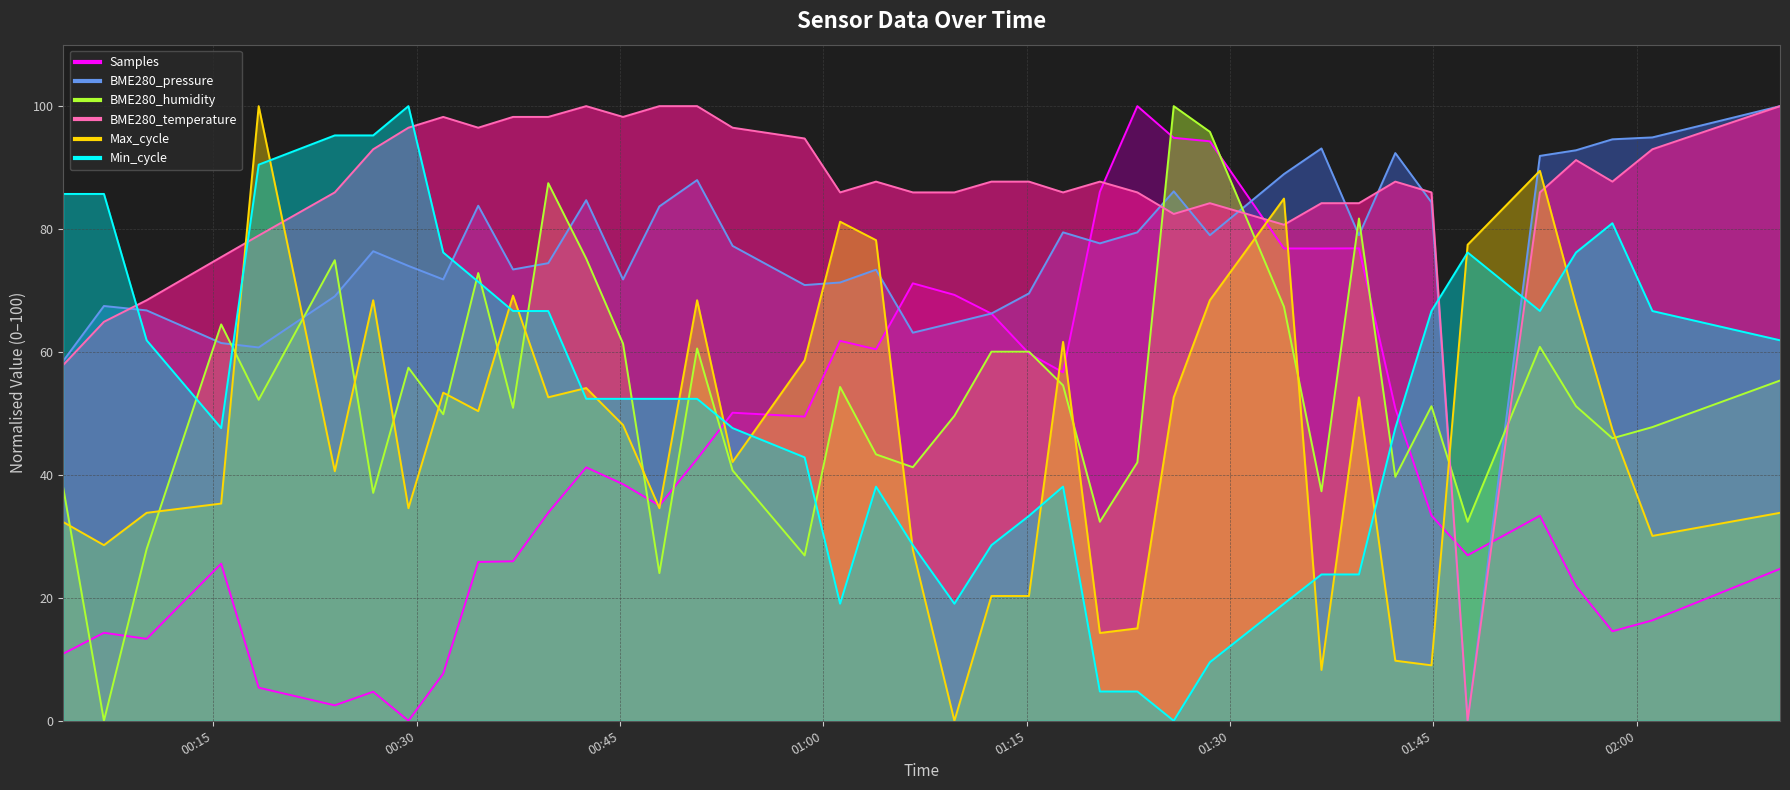

What is the approximate value of BME280_temperature at 2021/06/03 00:42:30?

100.0